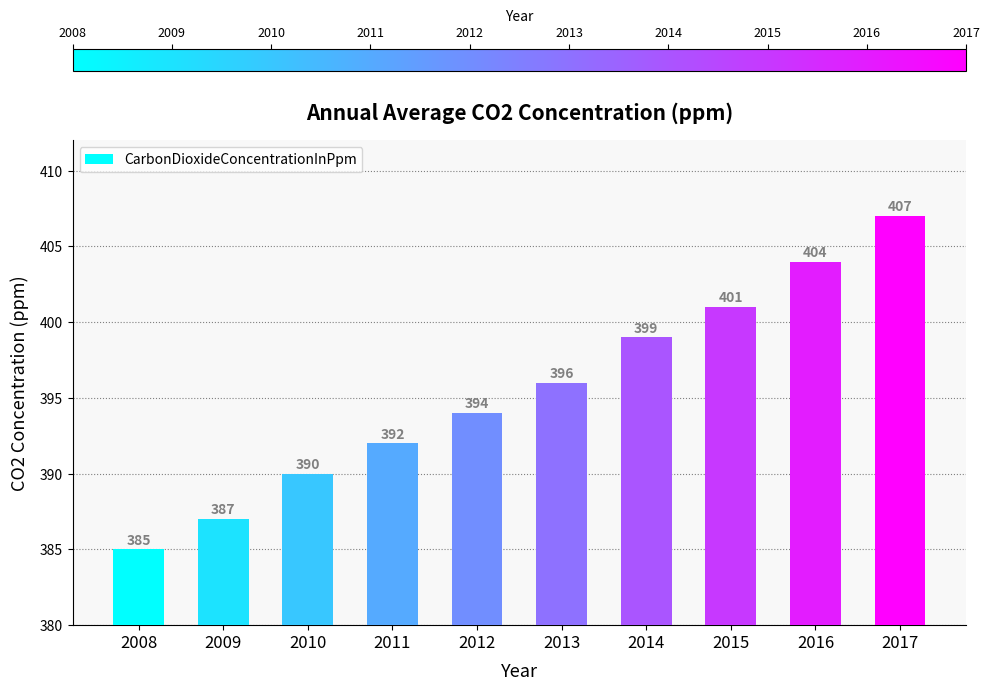

What is the difference between the maximum and minimum values?

22